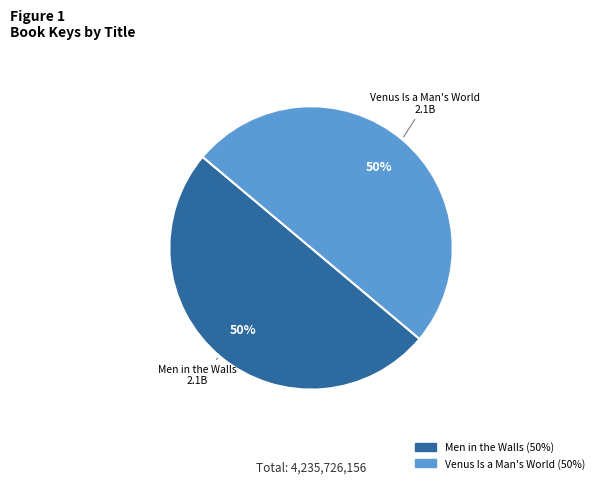

How many slices are in this pie chart?

2